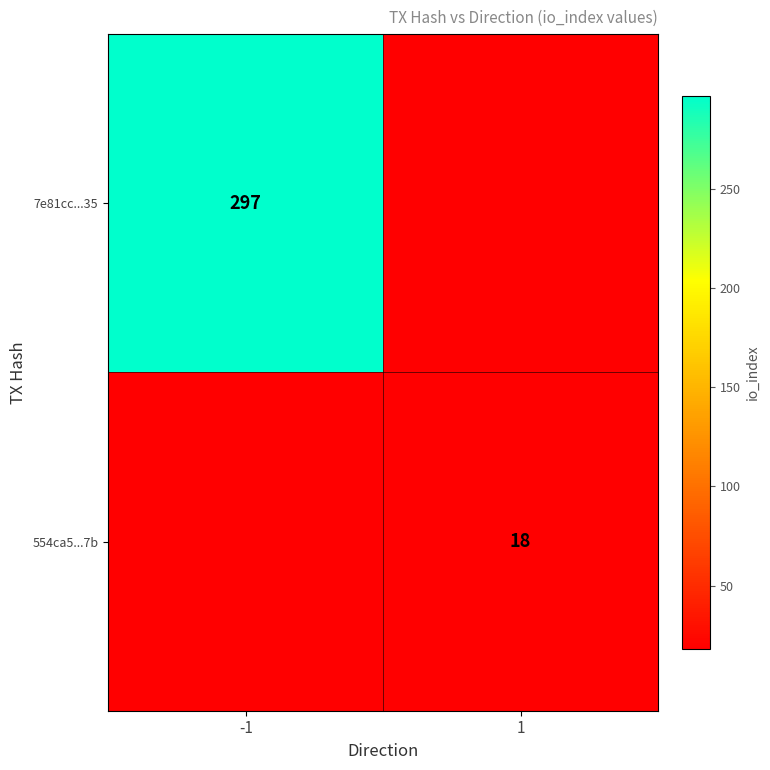

At which category does the chart reach its peak across all series?

-1